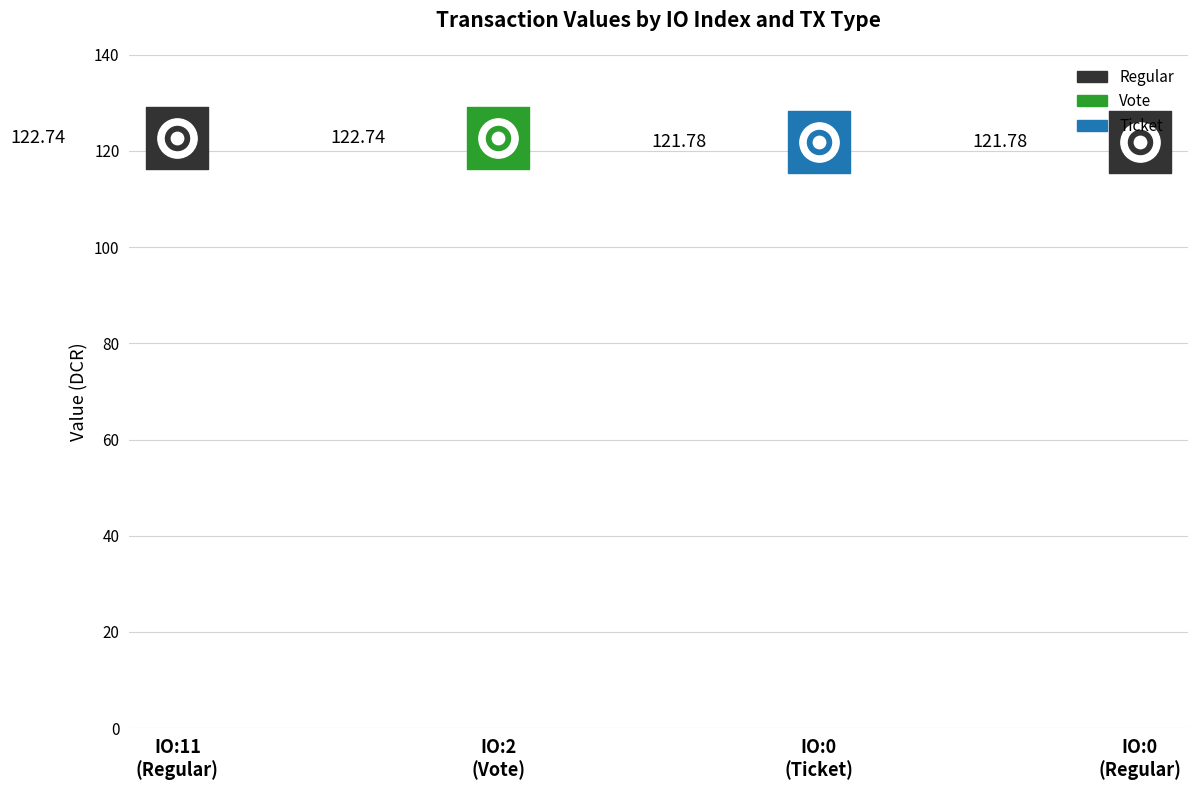

What is the change in value from 11 to 0?

-1.0